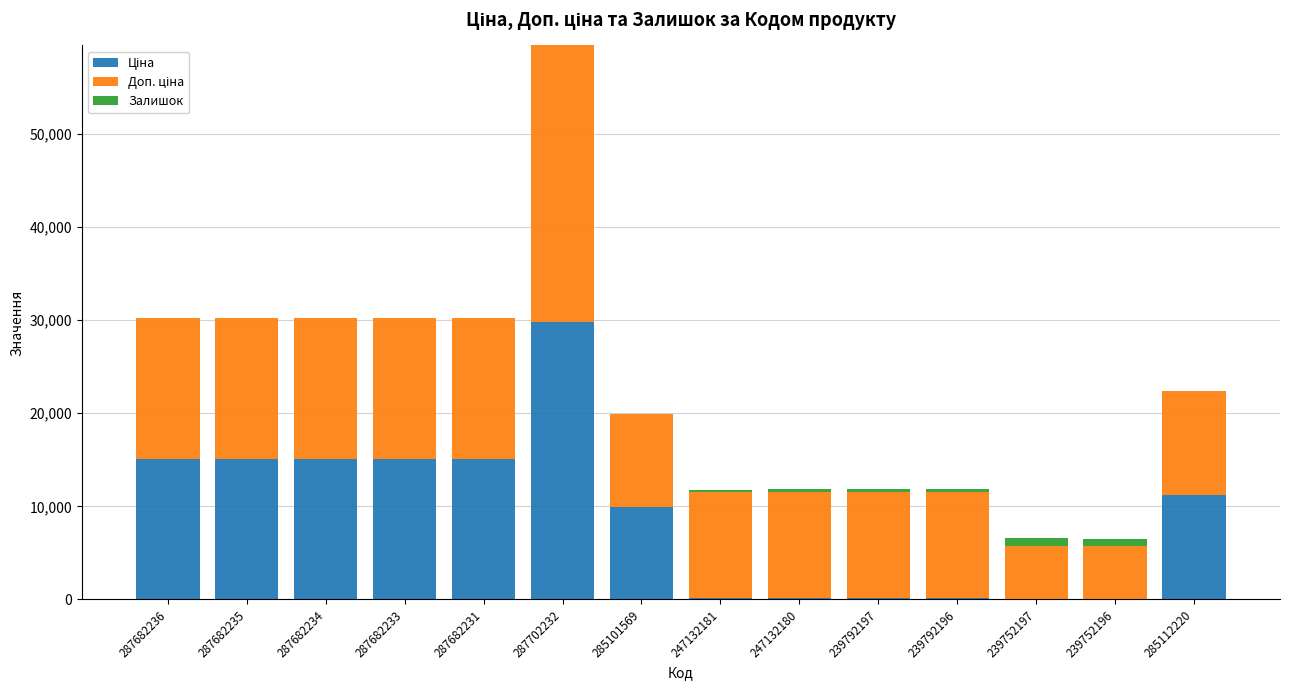

At which category is the sum across all series the highest?

287702232